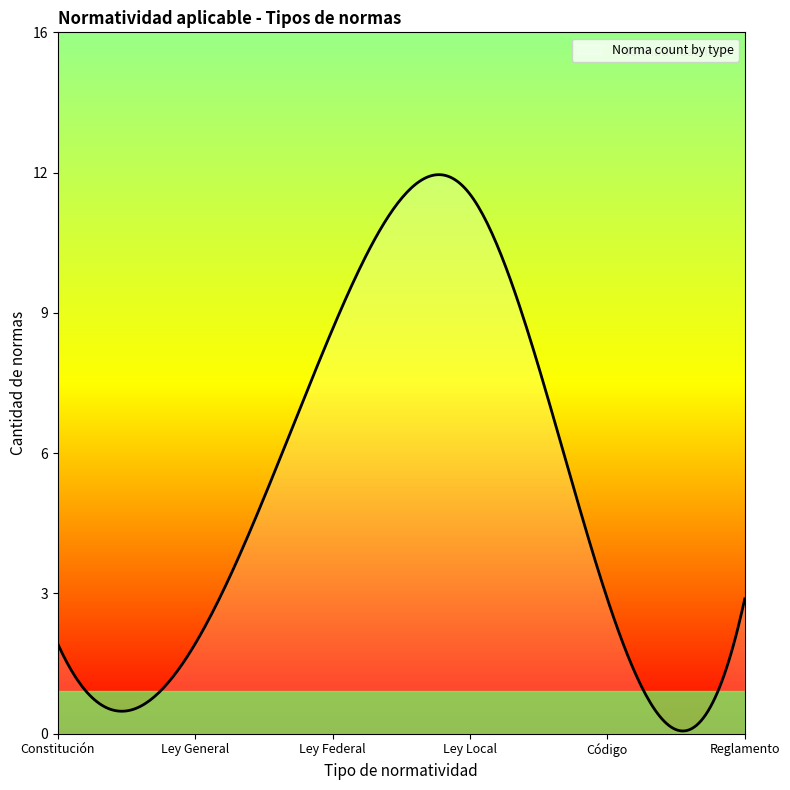

List the labels in order of value, largest first.

Ley Local, Ley Federal, Código, Reglamento, Constitución, Ley General